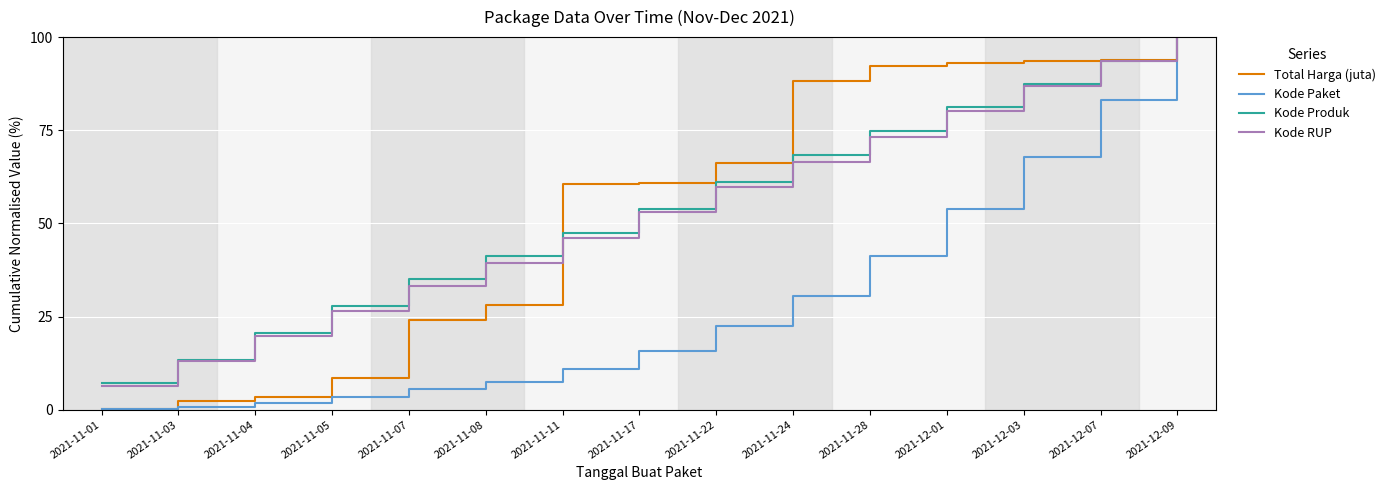

What is the sum of the Kode Paket values at 2021-12-09 and 2021-11-08?

107.5